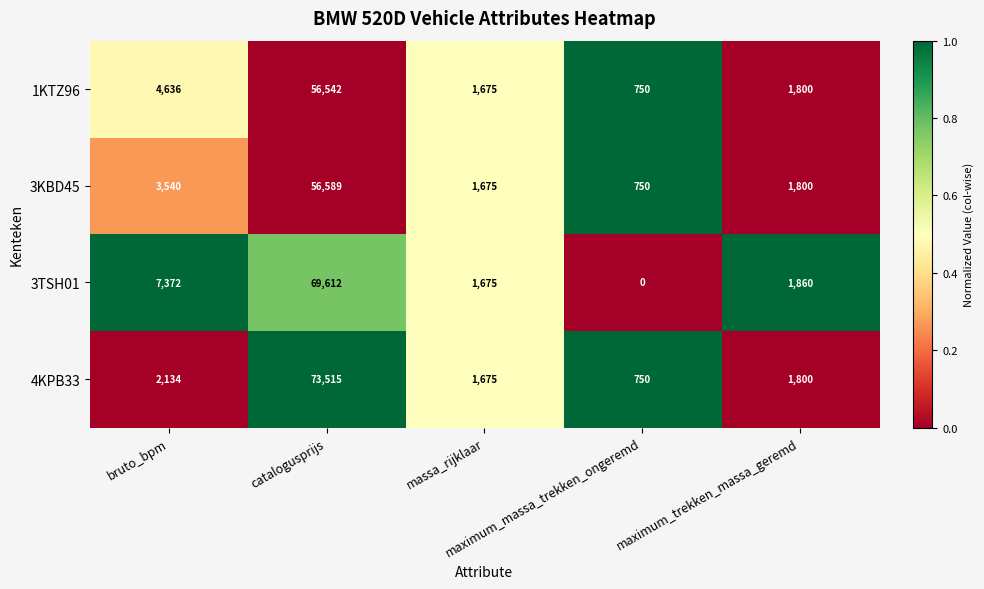

Which series changed the most between massa_rijklaar and maximum_massa_trekken_ongeremd?

3TSH01